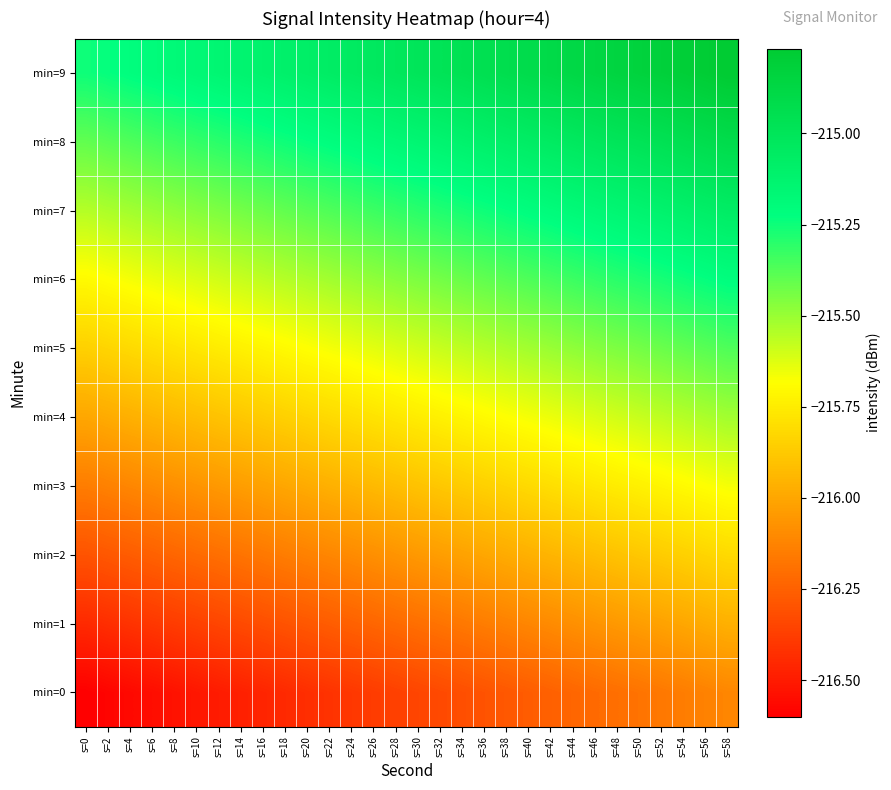

Reading left to right, transcribe all the data shown in this chart.

min=0: s=0=-216.6	s=2=-216.6	s=4=-216.6	s=6=-216.6	s=8=-216.5	s=10=-216.5	s=12=-216.5	s=14=-216.5	s=16=-216.5	s=18=-216.5	s=20=-216.4	s=22=-216.4	s=24=-216.4	s=26=-216.4	s=28=-216.4	s=30=-216.4	s=32=-216.3	s=34=-216.3	s=36=-216.3	s=38=-216.3	s=40=-216.3	s=42=-216.3	s=44=-216.2	s=46=-216.2	s=48=-216.2	s=50=-216.2	s=52=-216.2	s=54=-216.2	s=56=-216.1	s=58=-216.1
min=1: s=0=-216.5	s=2=-216.4	s=4=-216.4	s=6=-216.4	s=8=-216.4	s=10=-216.4	s=12=-216.4	s=14=-216.3	s=16=-216.3	s=18=-216.3	s=20=-216.3	s=22=-216.3	s=24=-216.3	s=26=-216.2	s=28=-216.2	s=30=-216.2	s=32=-216.2	s=34=-216.2	s=36=-216.2	s=38=-216.1	s=40=-216.1	s=42=-216.1	s=44=-216.1	s=46=-216.1	s=48=-216.1	s=50=-216.0	s=52=-216.0	s=54=-216.0	s=56=-216.0	s=58=-216.0
min=2: s=0=-216.3	s=2=-216.3	s=4=-216.3	s=6=-216.3	s=8=-216.2	s=10=-216.2	s=12=-216.2	s=14=-216.2	s=16=-216.2	s=18=-216.2	s=20=-216.1	s=22=-216.1	s=24=-216.1	s=26=-216.1	s=28=-216.1	s=30=-216.1	s=32=-216.0	s=34=-216.0	s=36=-216.0	s=38=-216.0	s=40=-216.0	s=42=-216.0	s=44=-215.9	s=46=-215.9	s=48=-215.9	s=50=-215.9	s=52=-215.9	s=54=-215.9	s=56=-215.8	s=58=-215.8
min=3: s=0=-216.2	s=2=-216.1	s=4=-216.1	s=6=-216.1	s=8=-216.1	s=10=-216.1	s=12=-216.1	s=14=-216.0	s=16=-216.0	s=18=-216.0	s=20=-216.0	s=22=-216.0	s=24=-216.0	s=26=-215.9	s=28=-215.9	s=30=-215.9	s=32=-215.9	s=34=-215.9	s=36=-215.9	s=38=-215.8	s=40=-215.8	s=42=-215.8	s=44=-215.8	s=46=-215.8	s=48=-215.8	s=50=-215.7	s=52=-215.7	s=54=-215.7	s=56=-215.7	s=58=-215.7
min=4: s=0=-216.0	s=2=-216.0	s=4=-216.0	s=6=-216.0	s=8=-215.9	s=10=-215.9	s=12=-215.9	s=14=-215.9	s=16=-215.9	s=18=-215.9	s=20=-215.8	s=22=-215.8	s=24=-215.8	s=26=-215.8	s=28=-215.8	s=30=-215.8	s=32=-215.7	s=34=-215.7	s=36=-215.7	s=38=-215.7	s=40=-215.7	s=42=-215.7	s=44=-215.6	s=46=-215.6	s=48=-215.6	s=50=-215.6	s=52=-215.6	s=54=-215.6	s=56=-215.5	s=58=-215.5
min=5: s=0=-215.9	s=2=-215.8	s=4=-215.8	s=6=-215.8	s=8=-215.8	s=10=-215.8	s=12=-215.8	s=14=-215.7	s=16=-215.7	s=18=-215.7	s=20=-215.7	s=22=-215.7	s=24=-215.7	s=26=-215.6	s=28=-215.6	s=30=-215.6	s=32=-215.6	s=34=-215.6	s=36=-215.6	s=38=-215.5	s=40=-215.5	s=42=-215.5	s=44=-215.5	s=46=-215.5	s=48=-215.5	s=50=-215.4	s=52=-215.4	s=54=-215.4	s=56=-215.4	s=58=-215.4
min=6: s=0=-215.7	s=2=-215.7	s=4=-215.7	s=6=-215.7	s=8=-215.6	s=10=-215.6	s=12=-215.6	s=14=-215.6	s=16=-215.6	s=18=-215.6	s=20=-215.5	s=22=-215.5	s=24=-215.5	s=26=-215.5	s=28=-215.5	s=30=-215.5	s=32=-215.4	s=34=-215.4	s=36=-215.4	s=38=-215.4	s=40=-215.4	s=42=-215.4	s=44=-215.3	s=46=-215.3	s=48=-215.3	s=50=-215.3	s=52=-215.3	s=54=-215.3	s=56=-215.2	s=58=-215.2
min=7: s=0=-215.6	s=2=-215.5	s=4=-215.5	s=6=-215.5	s=8=-215.5	s=10=-215.5	s=12=-215.5	s=14=-215.4	s=16=-215.4	s=18=-215.4	s=20=-215.4	s=22=-215.4	s=24=-215.4	s=26=-215.3	s=28=-215.3	s=30=-215.3	s=32=-215.3	s=34=-215.3	s=36=-215.3	s=38=-215.2	s=40=-215.2	s=42=-215.2	s=44=-215.2	s=46=-215.2	s=48=-215.2	s=50=-215.1	s=52=-215.1	s=54=-215.1	s=56=-215.1	s=58=-215.1
min=8: s=0=-215.4	s=2=-215.4	s=4=-215.4	s=6=-215.4	s=8=-215.3	s=10=-215.3	s=12=-215.3	s=14=-215.3	s=16=-215.3	s=18=-215.3	s=20=-215.2	s=22=-215.2	s=24=-215.2	s=26=-215.2	s=28=-215.2	s=30=-215.2	s=32=-215.1	s=34=-215.1	s=36=-215.1	s=38=-215.1	s=40=-215.1	s=42=-215.1	s=44=-215.0	s=46=-215.0	s=48=-215.0	s=50=-215.0	s=52=-215.0	s=54=-215.0	s=56=-214.9	s=58=-214.9
min=9: s=0=-215.3	s=2=-215.2	s=4=-215.2	s=6=-215.2	s=8=-215.2	s=10=-215.2	s=12=-215.2	s=14=-215.1	s=16=-215.1	s=18=-215.1	s=20=-215.1	s=22=-215.1	s=24=-215.1	s=26=-215.0	s=28=-215.0	s=30=-215.0	s=32=-215.0	s=34=-215.0	s=36=-215.0	s=38=-214.9	s=40=-214.9	s=42=-214.9	s=44=-214.9	s=46=-214.9	s=48=-214.9	s=50=-214.8	s=52=-214.8	s=54=-214.8	s=56=-214.8	s=58=-214.8